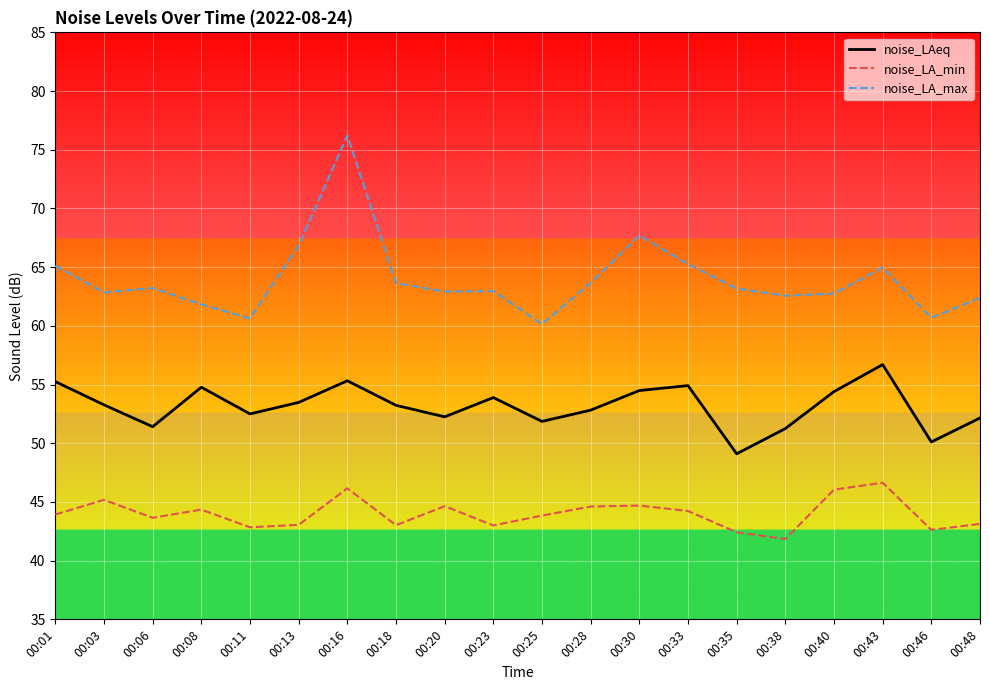

At which category is the sum across all series the highest?

00:16